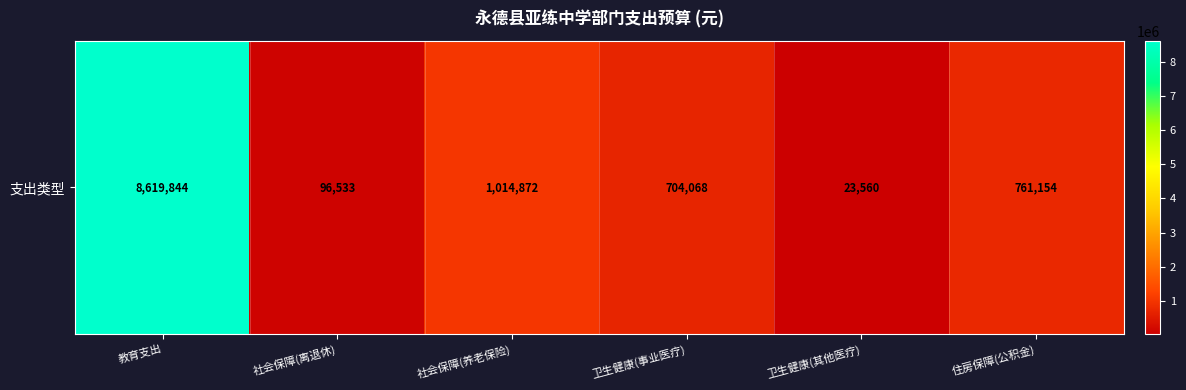

Is it true that the value at 教育支出 is 8619844.4?

True